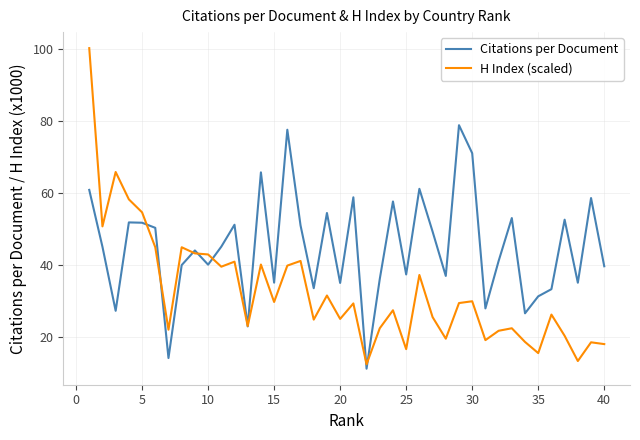

Which series has the largest range (max minus min)?

H Index (scaled)